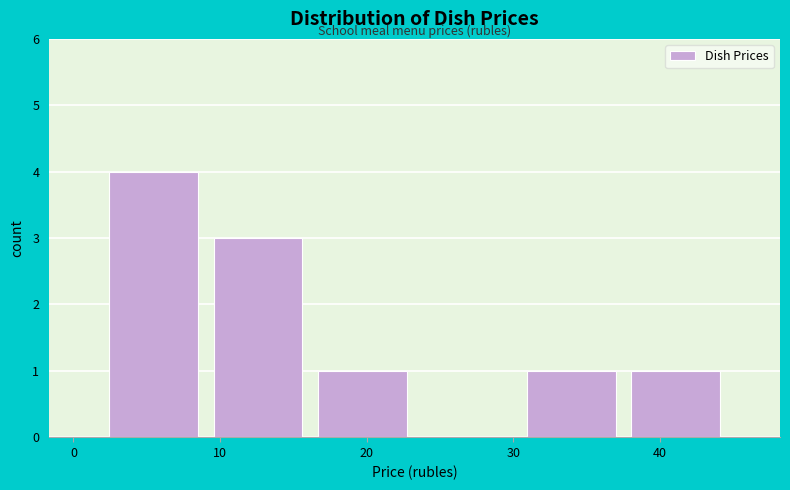

Which range on the x-axis has the tallest bar?

2 to 9